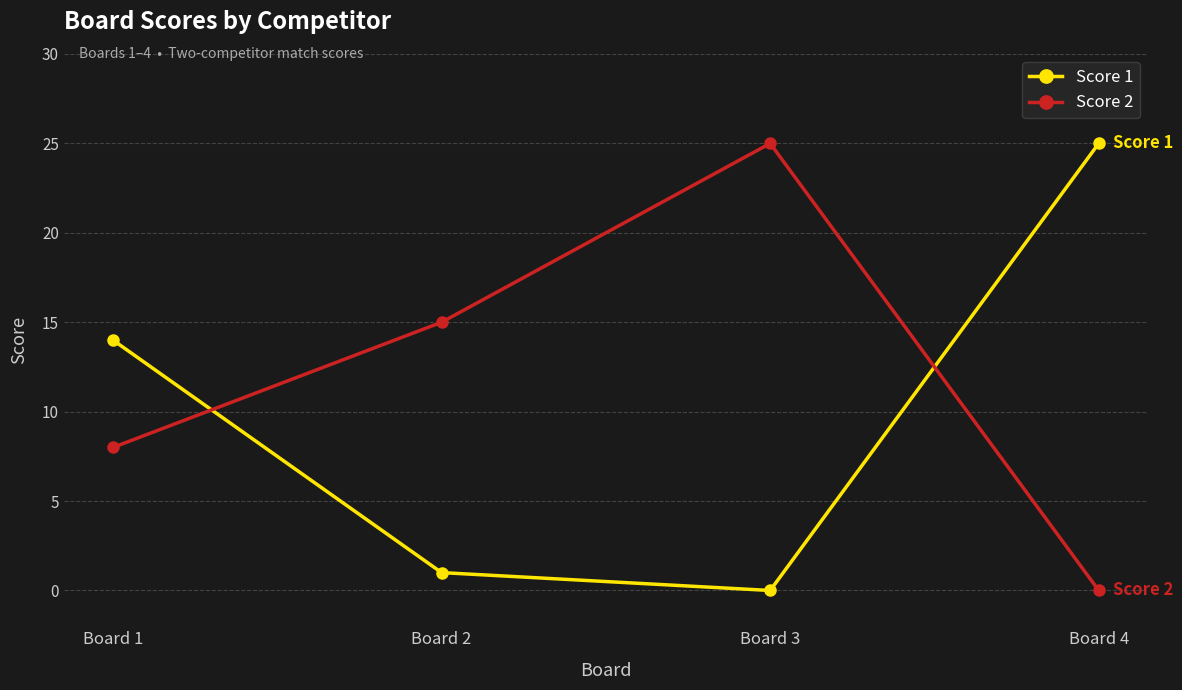

At which category does Score 1 reach its first local valley?

Board 3